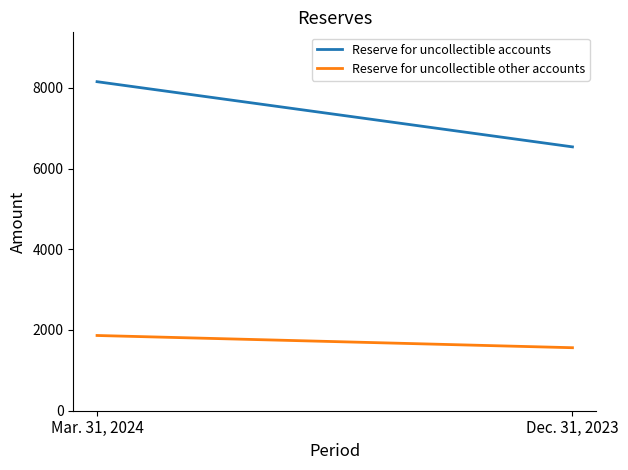

What is the difference between the Reserve for uncollectible other accounts values at Dec. 31, 2023 and Mar. 31, 2024?

303